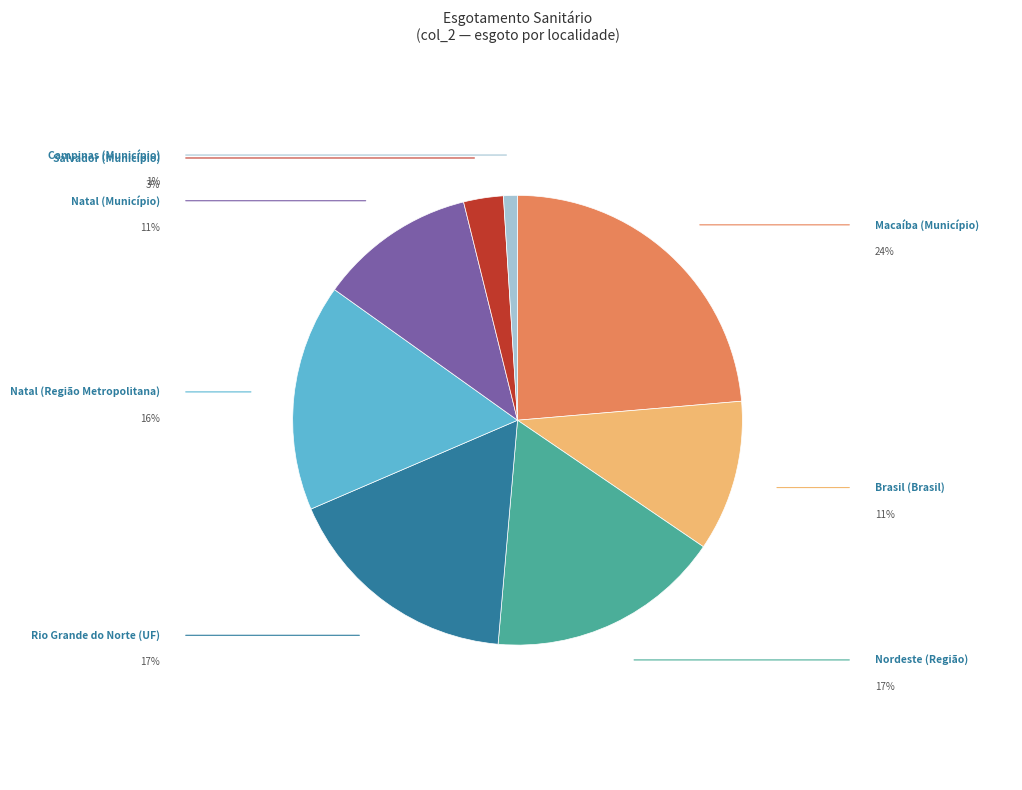

Does any single category account for the majority?

No